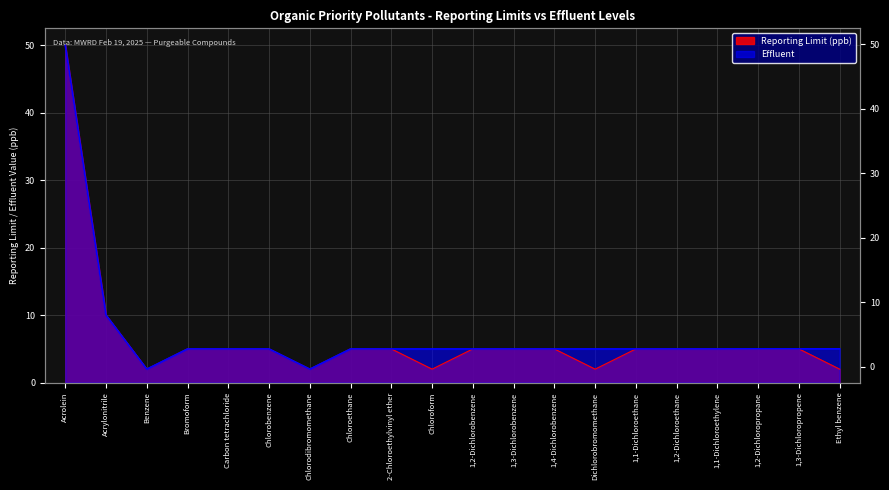

How many data points does each series have?

20